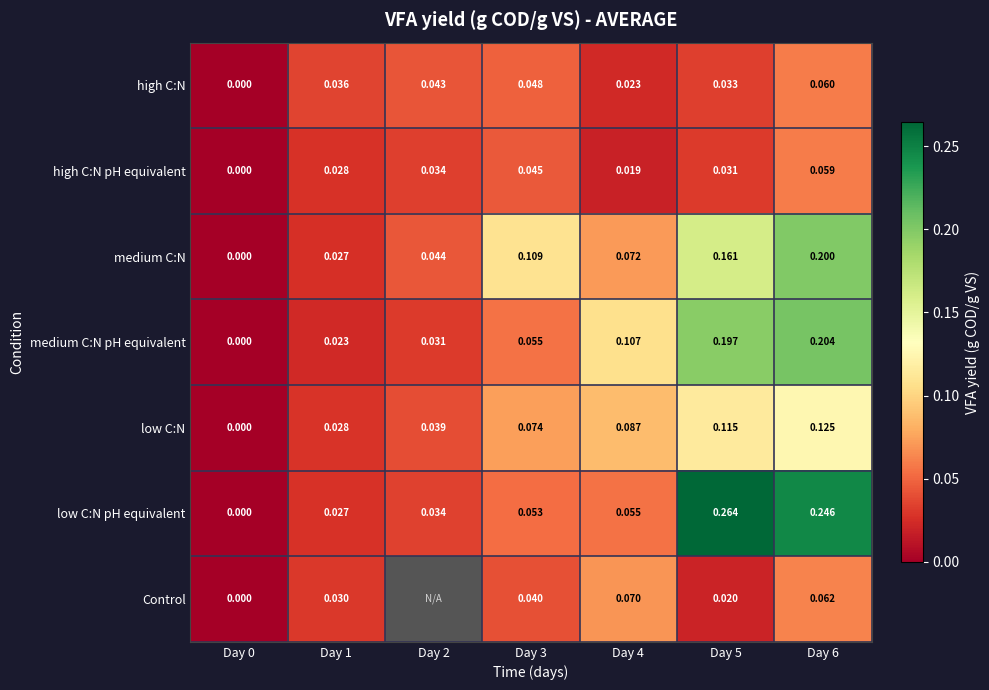

What is the sum of the low C:N values at Day 6 and Day 3?

0.2